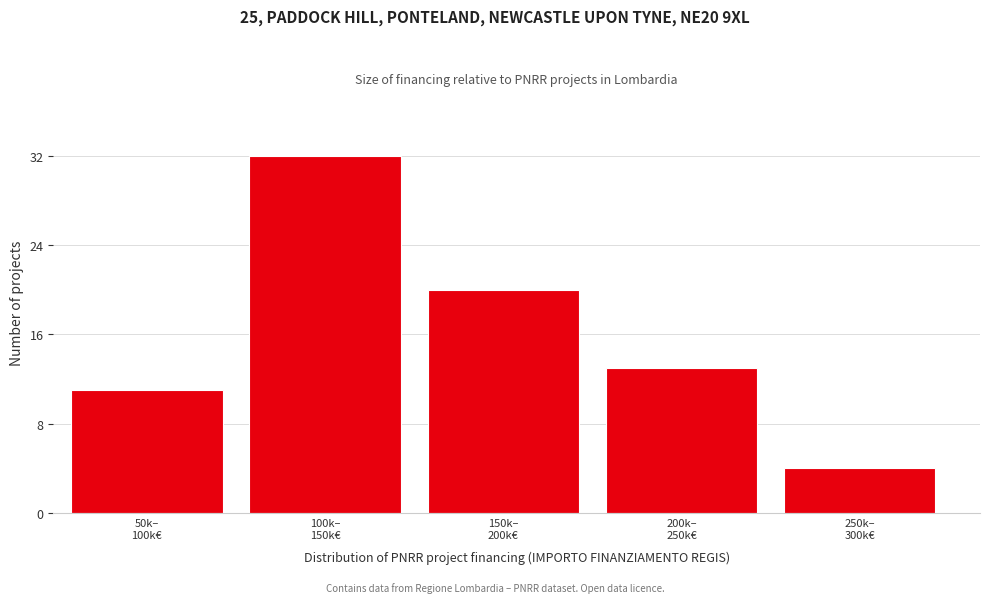

Reading left to right, list all the values displayed in this chart.

11	32	20	13	4